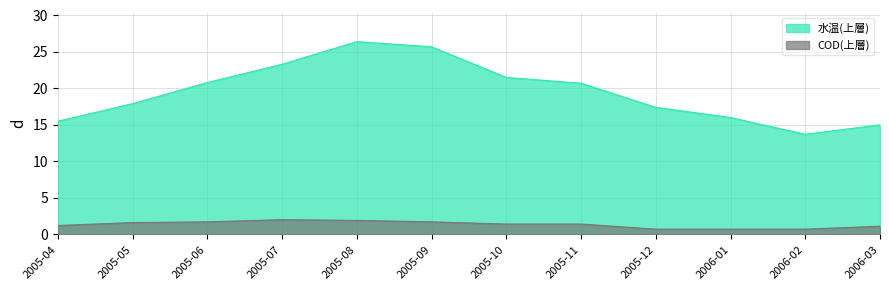

At which label does COD(上層) first exceed 1?

2005-04